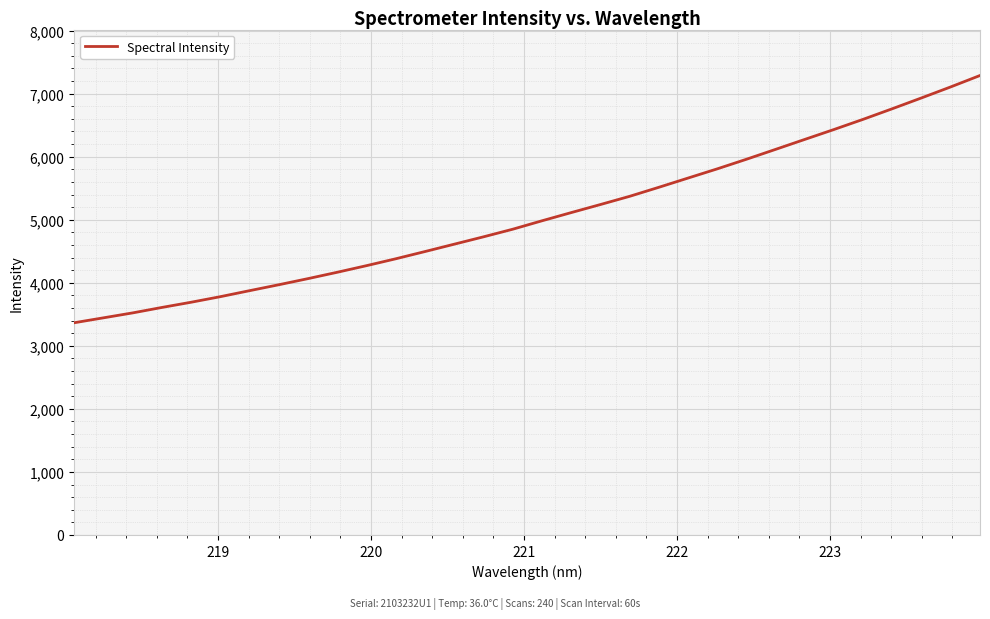

What is the difference between the maximum and minimum values?

3921.6